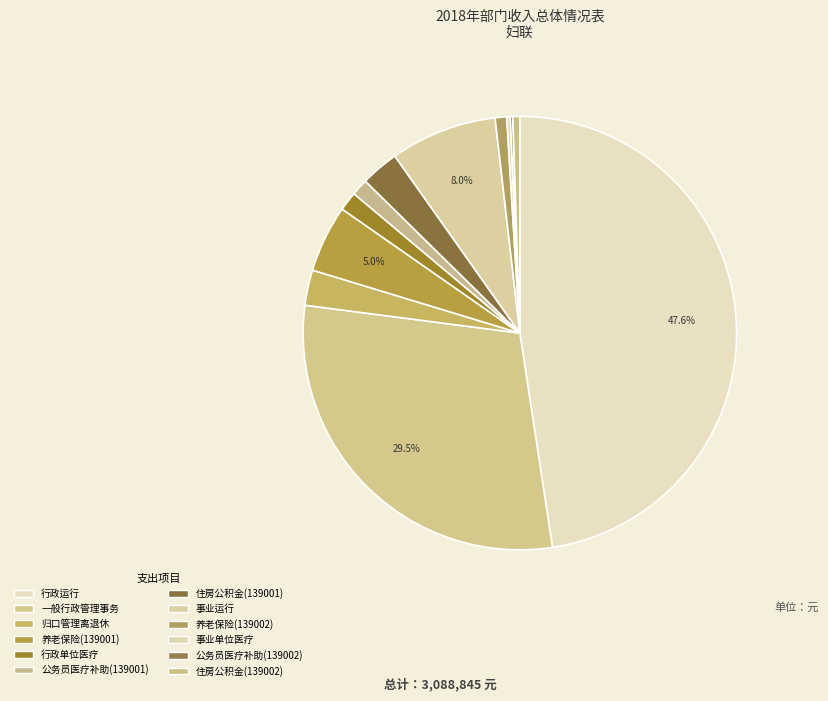

To the nearest percent, what is the combined percentage of 一般行政管理事务 and 公务员医疗补助(139002)?

30%